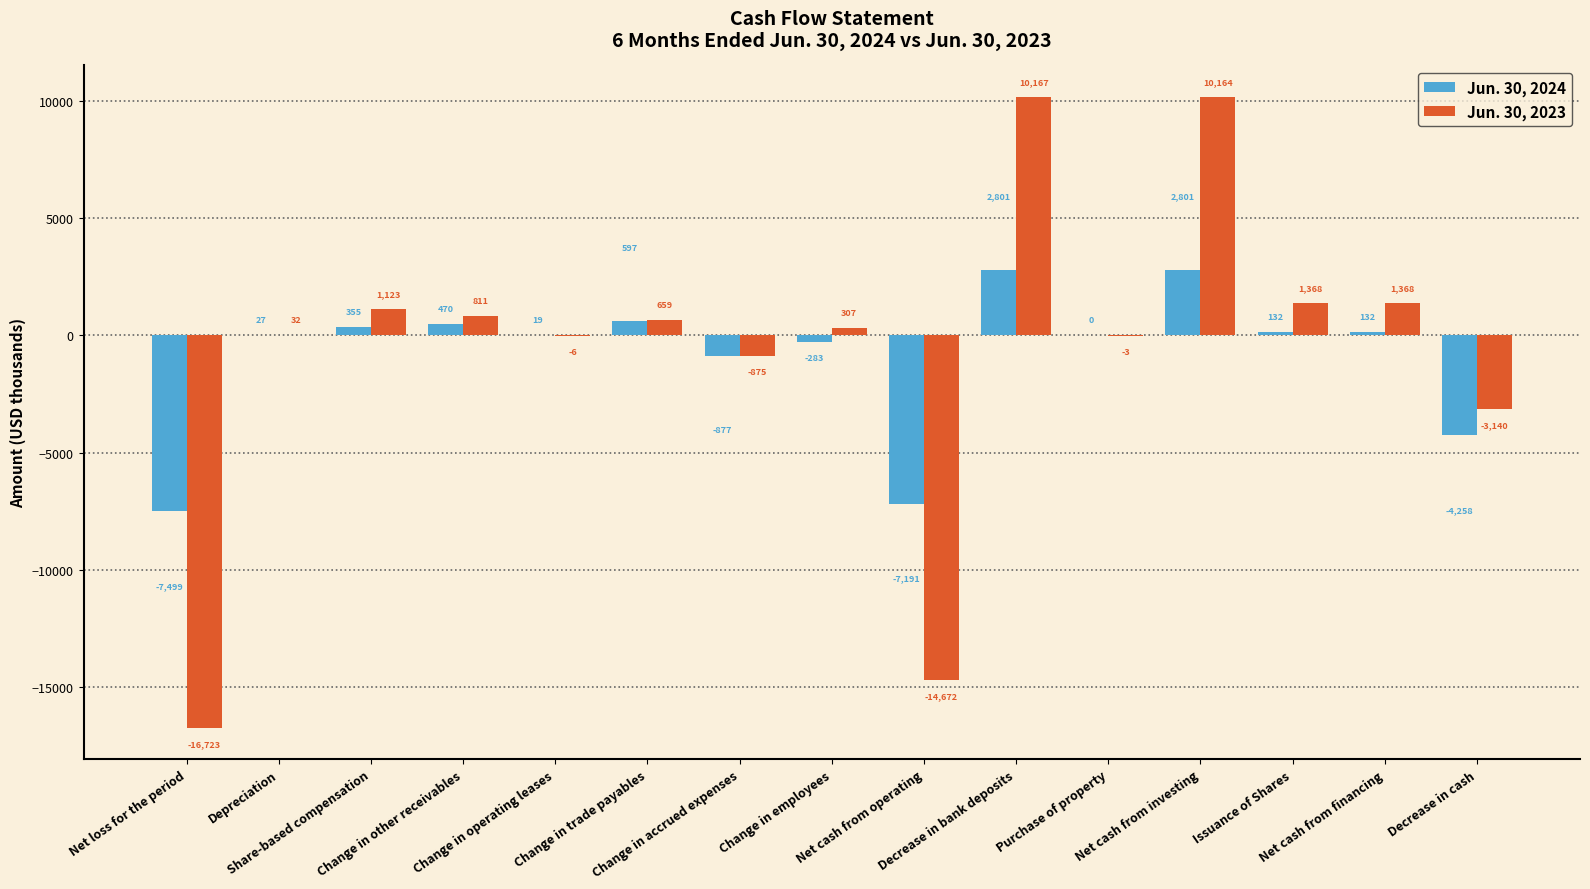

Count the number of categories in the chart.

15